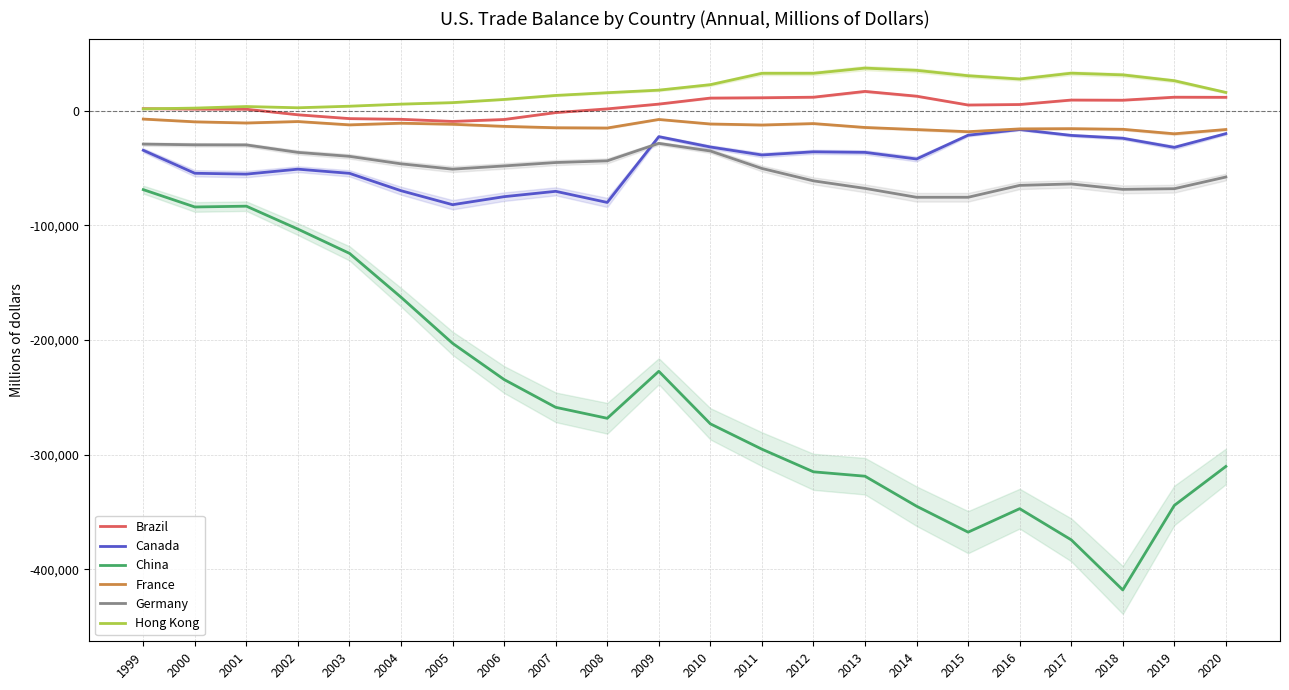

What is the average value of the Germany series?

-50648